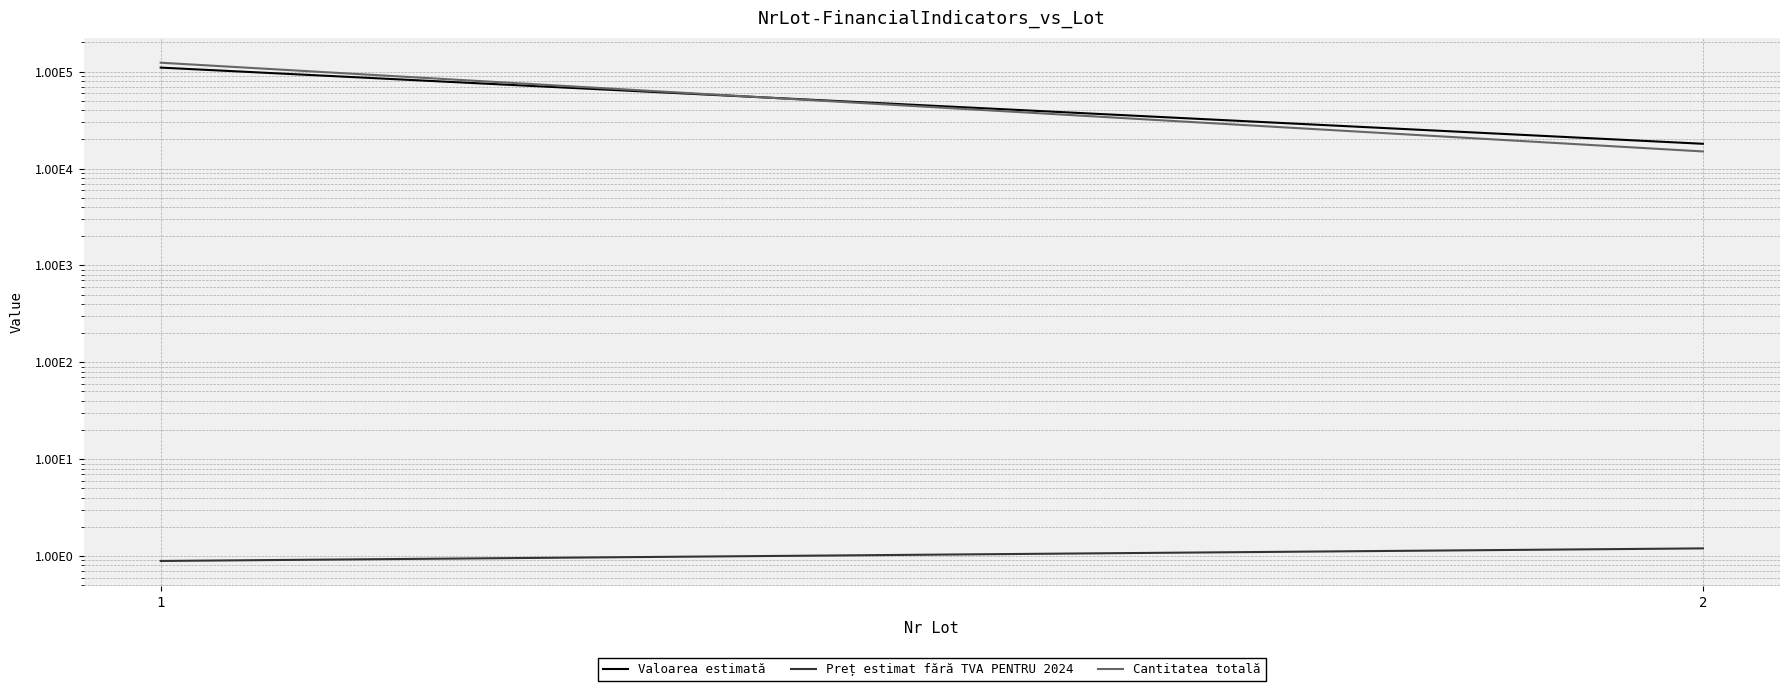

Rank the series at 1 from lowest to highest value.

Preț estimat fără TVA PENTRU 2024, Valoarea estimată, Cantitatea totală